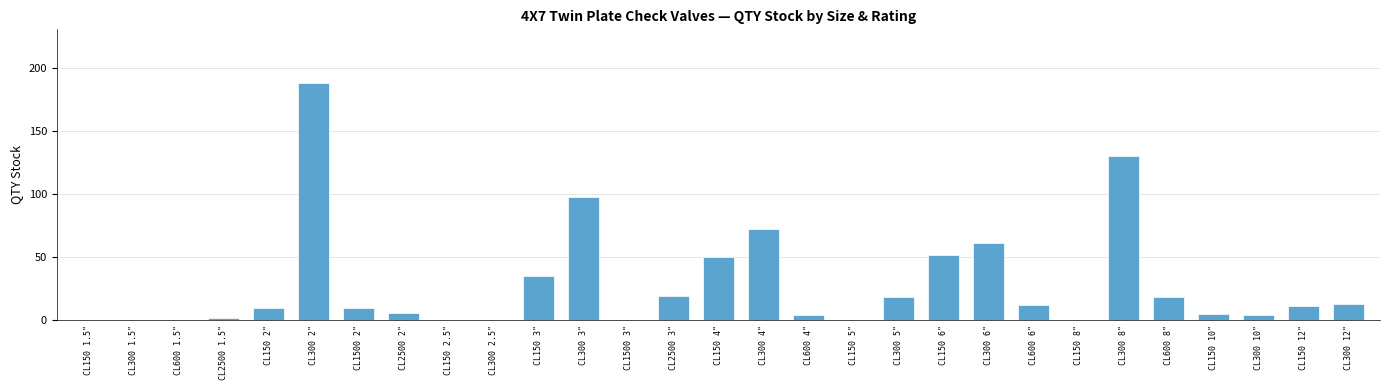

True or false: the data shows 180 at CL300 8".

False